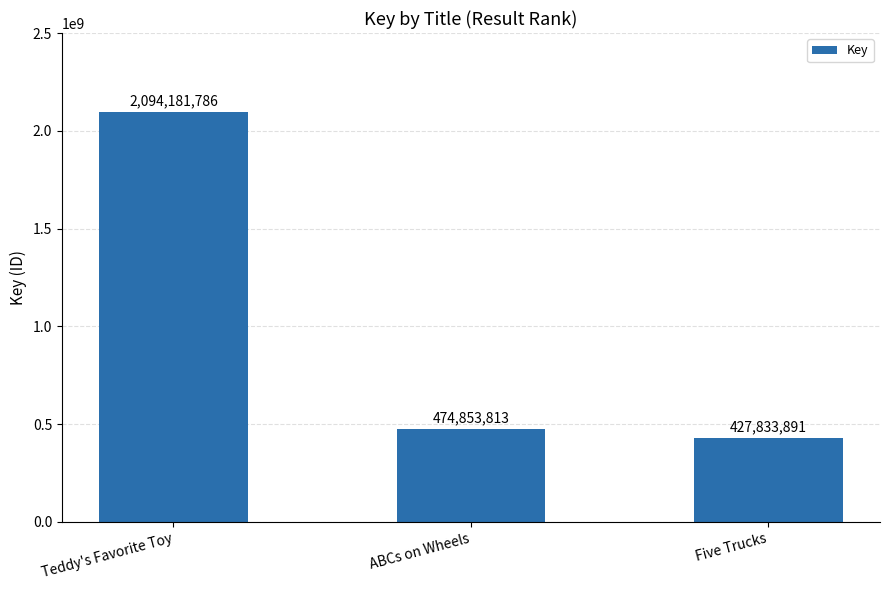

What value does the data have at Five Trucks, to the nearest 100?

427833900